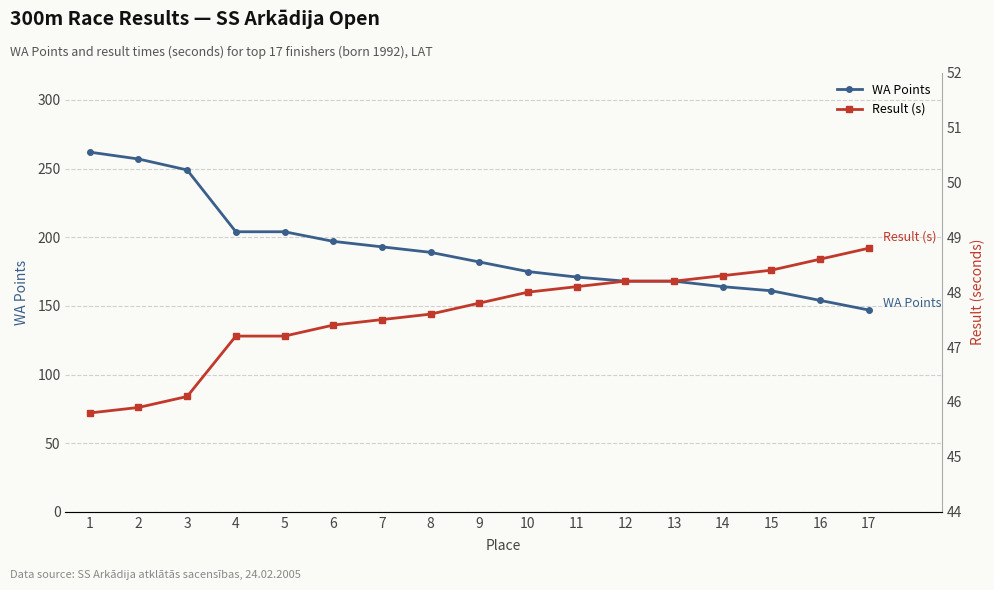

The WA Points series shows 189.0 at 8. True or false?

True